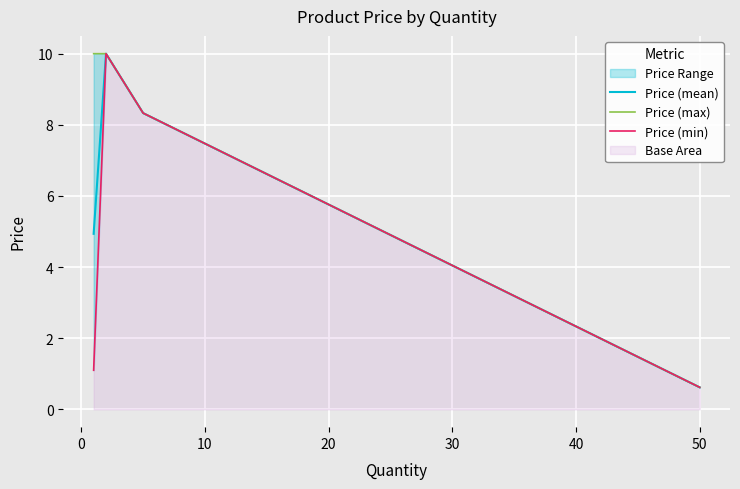

In Price (mean), how many points are higher than both neighbors (excluding endpoints)?

1